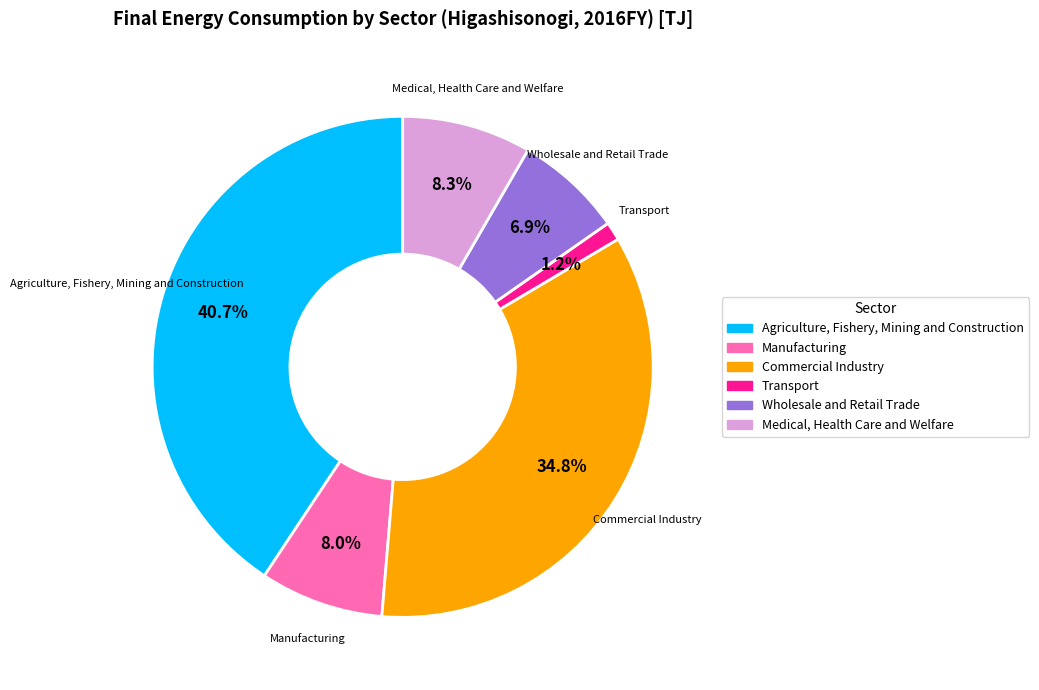

To the nearest percent, what is the average slice percentage?

17%